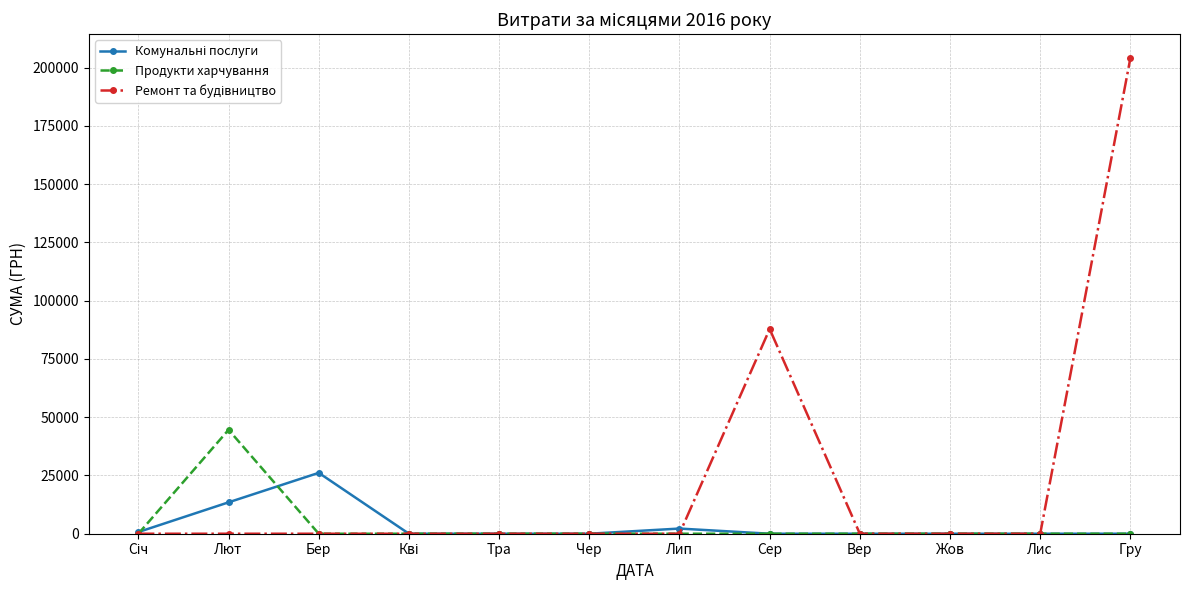

Is this an area chart (filled region under the line)?

No